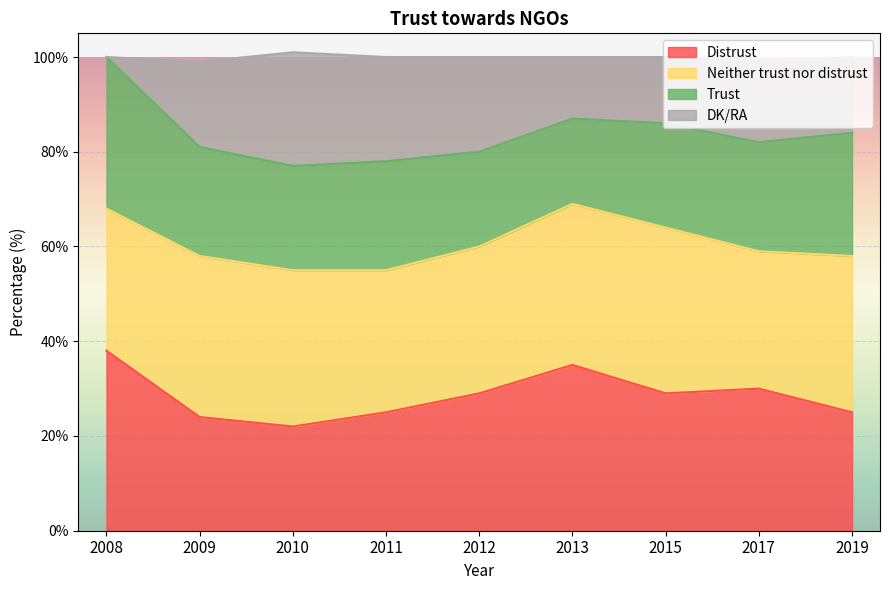

The Distrust series shows 25 at 2019. True or false?

True